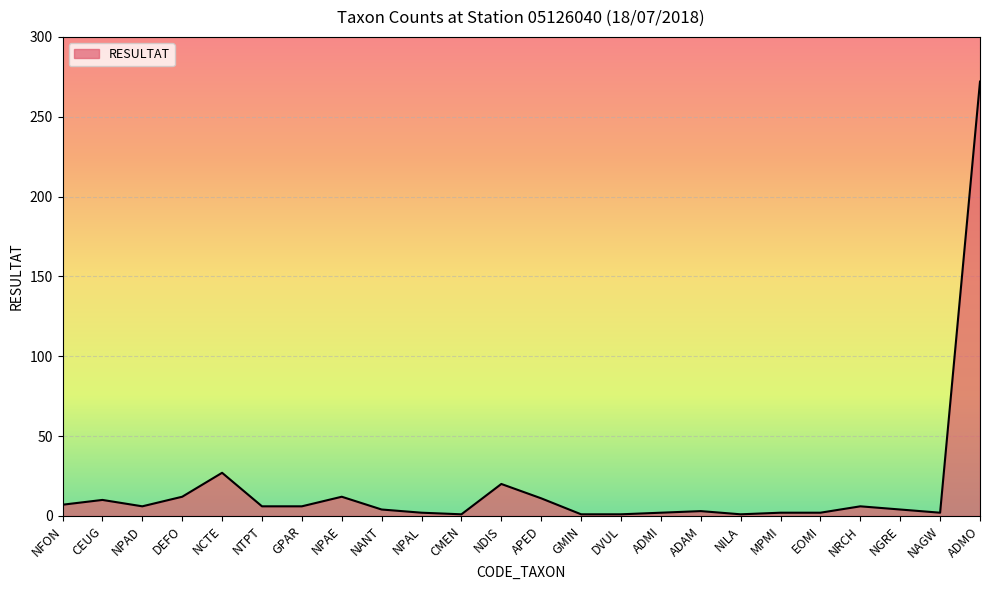

What is the difference between the maximum and minimum values?

271